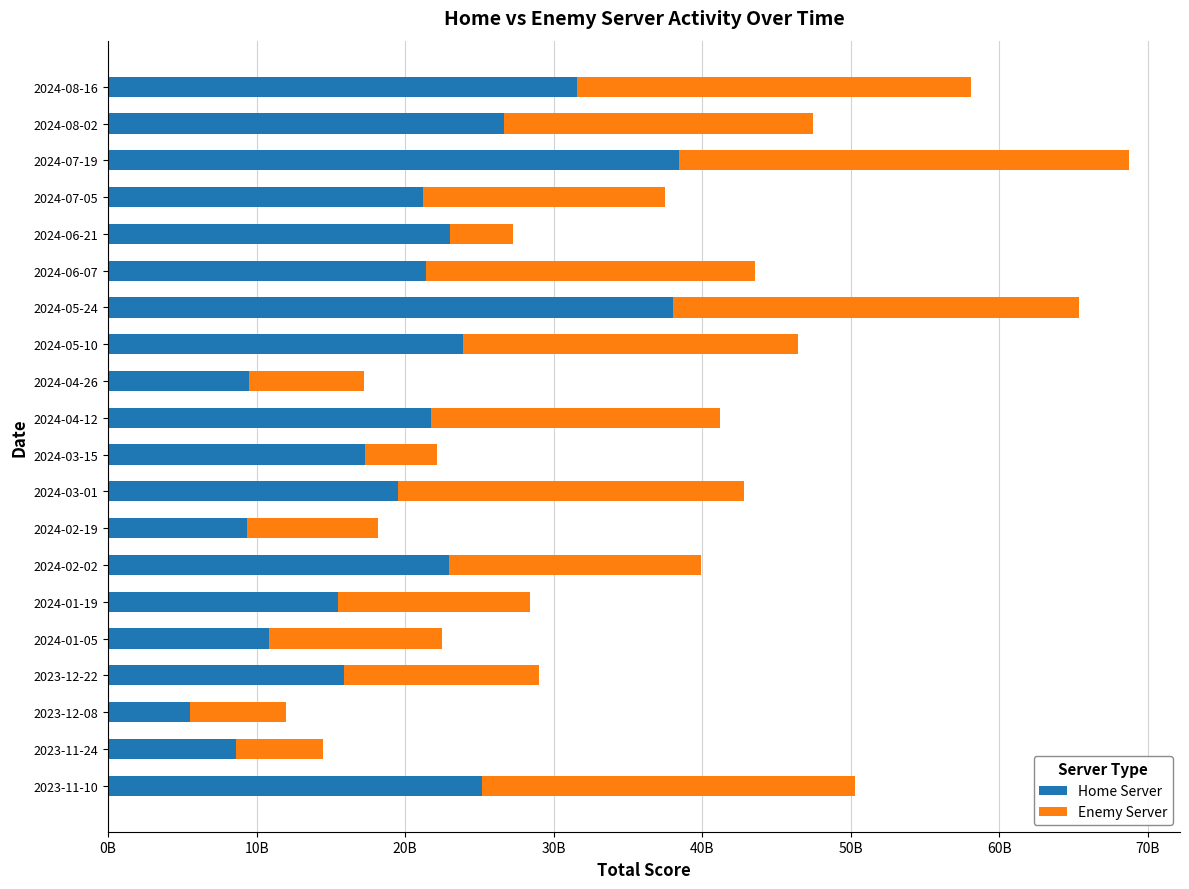

What are all the series names shown in the legend?

Home Server, Enemy Server